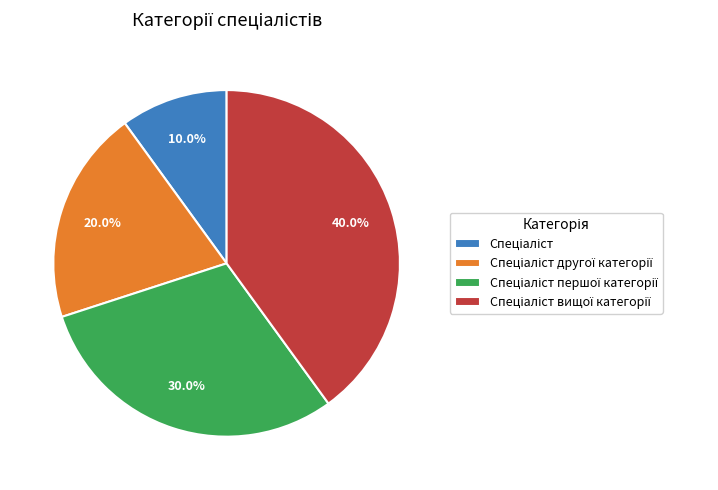

Is there any slice that represents more than half of the pie?

No